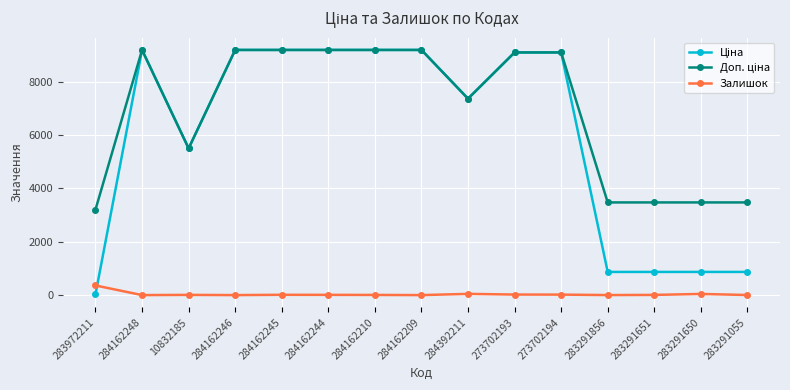

How many lines are shown in the chart?

3